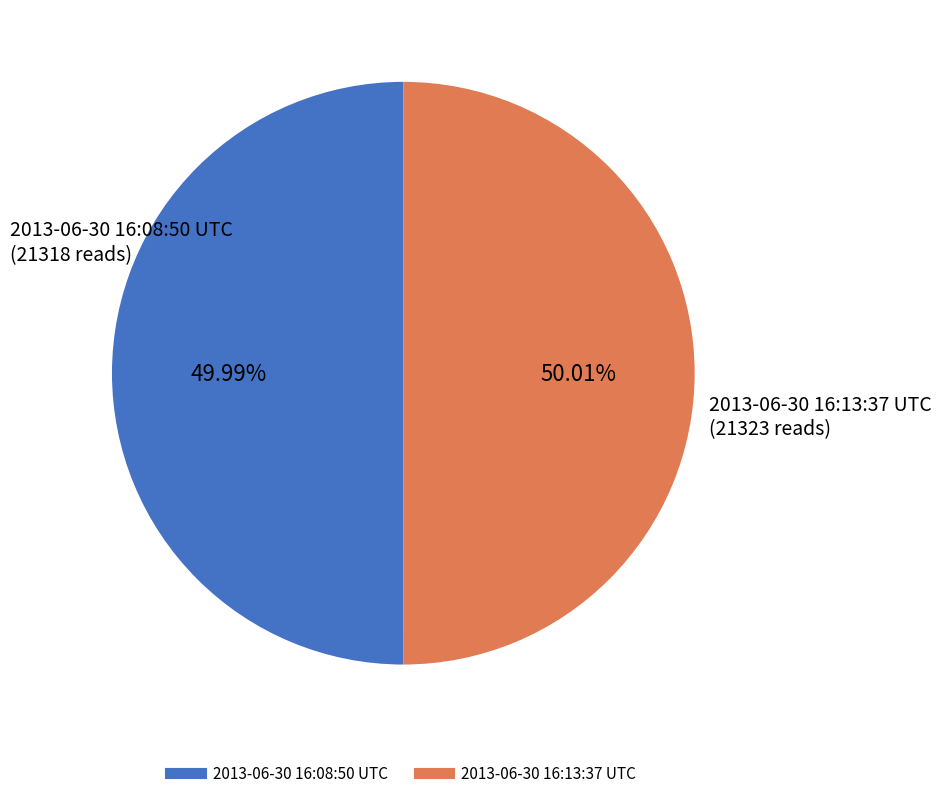

What portion of the pie excludes 2013-06-30 16:13:37 UTC?

50.0%